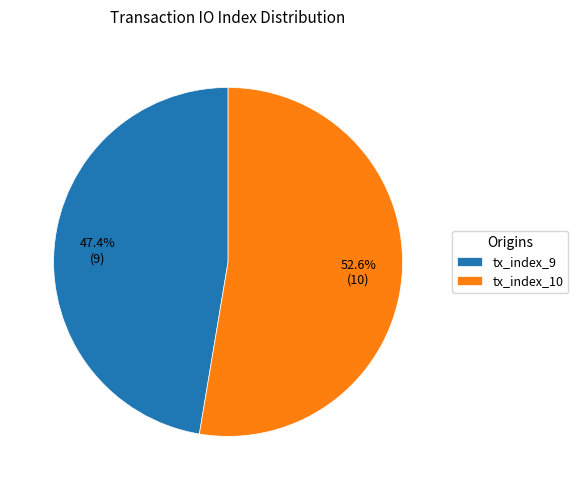

True or false: tx_index_10 accounts for 53% of the total.

True